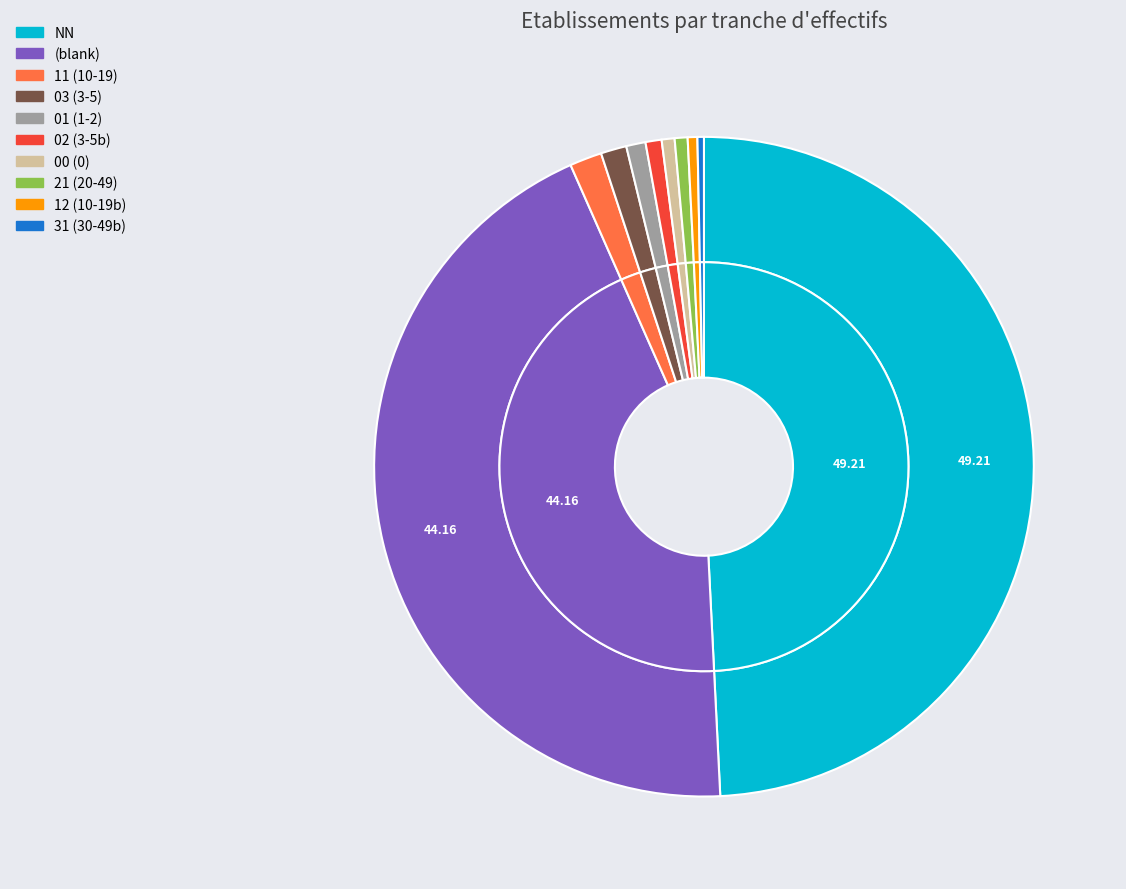

What is the smallest slice in the pie chart?

31